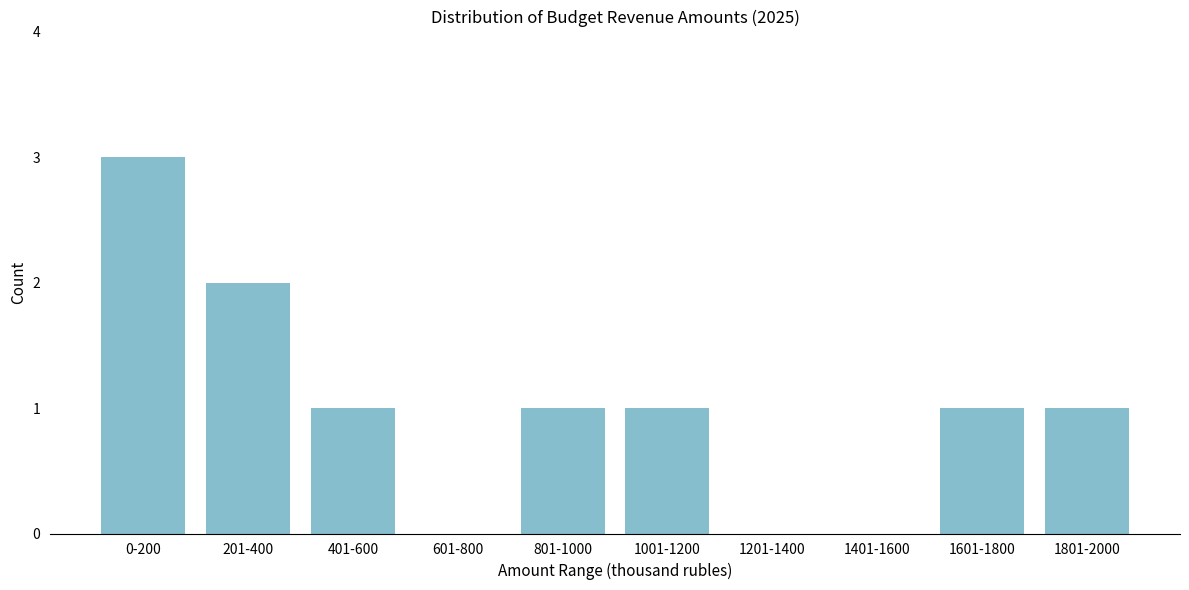

Reading right to left, what are all the values shown in this chart?

1801-2000=1	1601-1800=1	1401-1600=0	1201-1400=0	1001-1200=1	801-1000=1	601-800=0	401-600=1	201-400=2	0-200=3